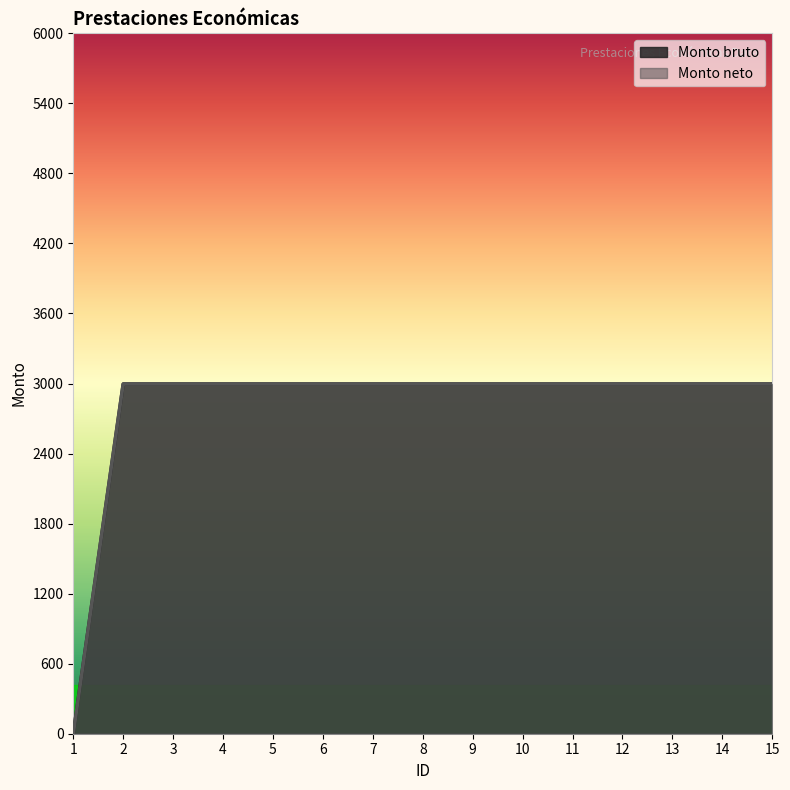

True or false: Monto neto and Monto bruto intersect in this chart.

False